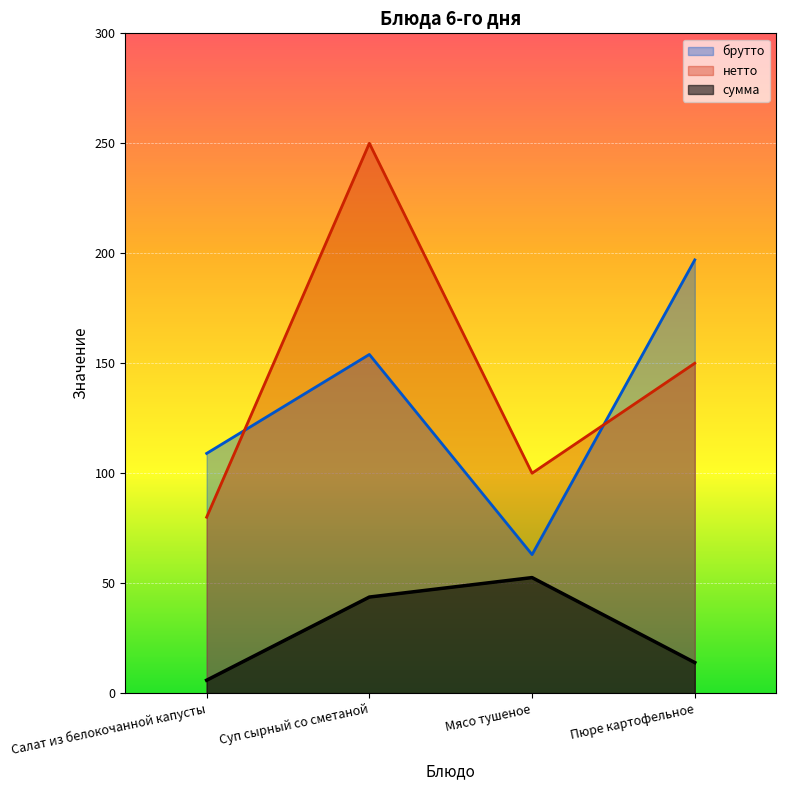

Reading left to right, extract all data points from this chart.

сумма: 5.9	43.7	52.5	13.9
нетто: 80.0	250.0	100.0	150.0
брутто: 109.0	154.0	63.0	197.0